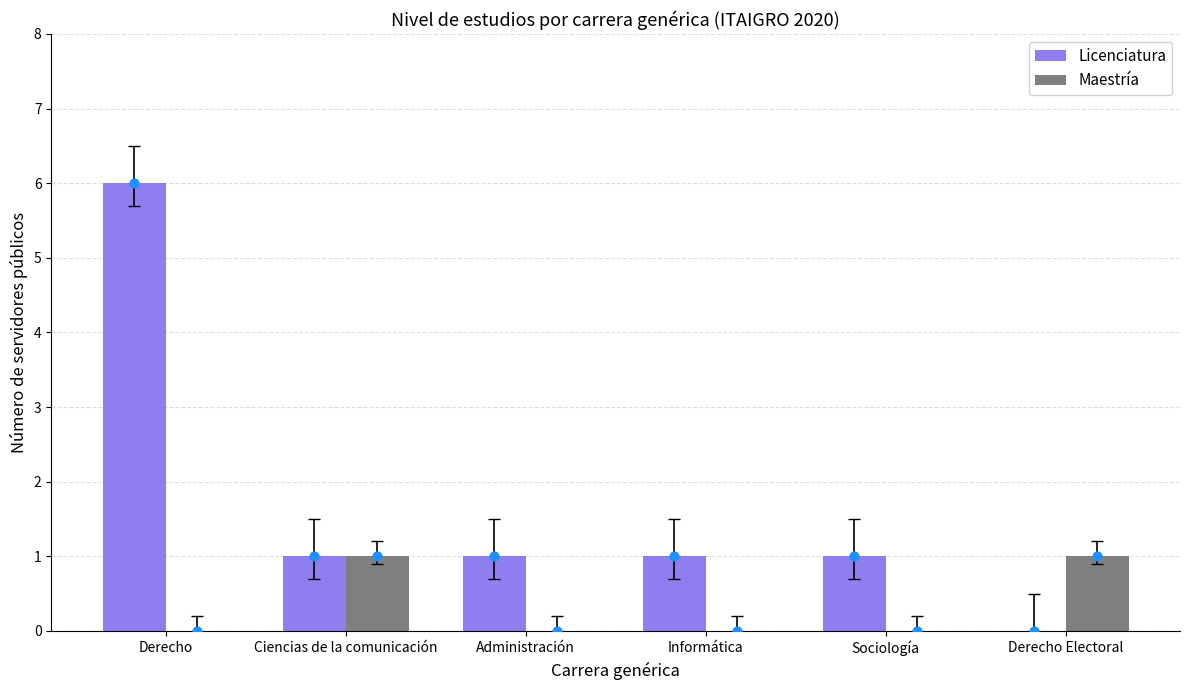

Is the value of Licenciatura at Derecho Electoral greater than the value of Maestría at Ciencias de la comunicación?

No